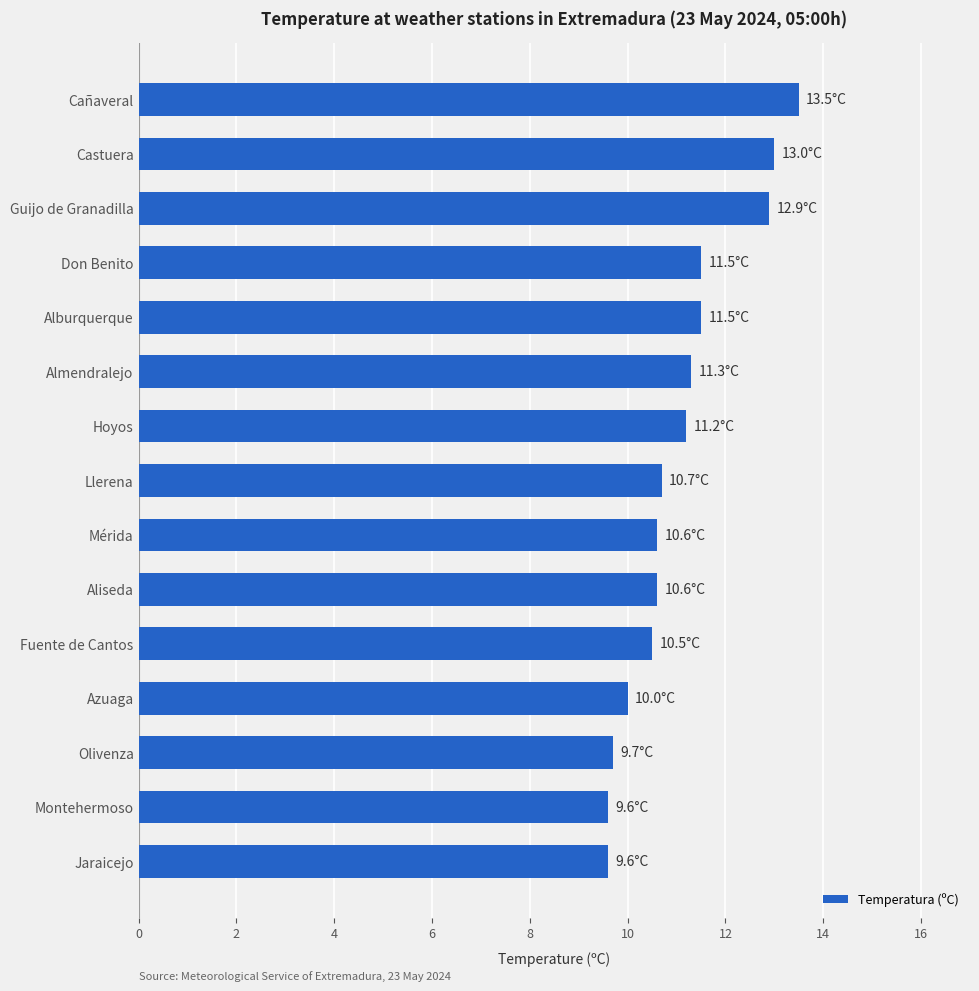

True or false: the data shows 2.5 at Fuente de Cantos.

False